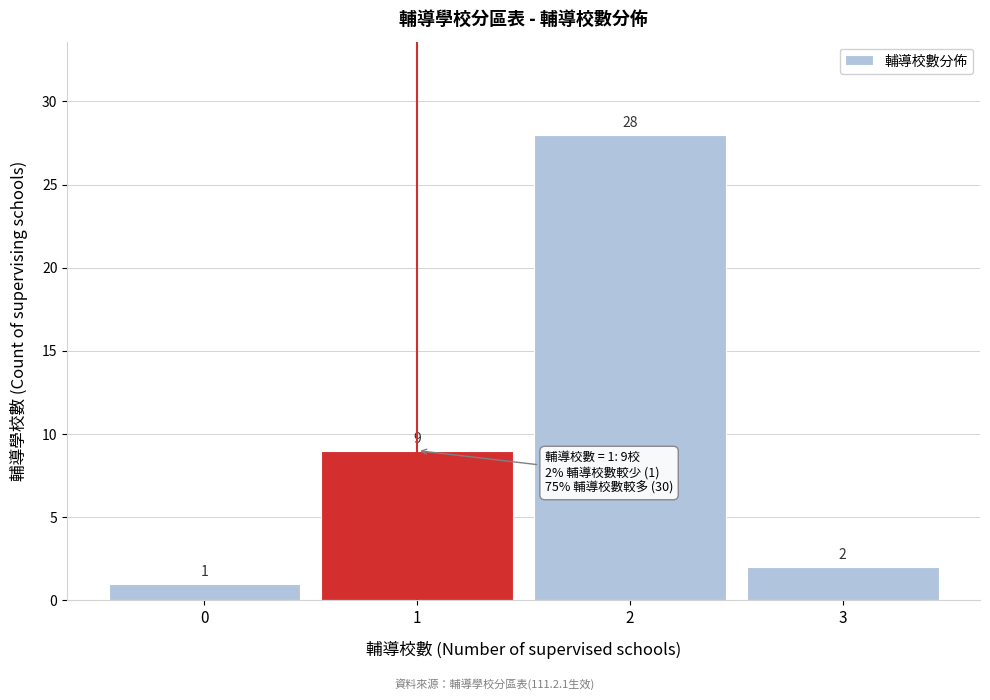

Reading left to right, transcribe this chart: for each bar, give the range it covers on the x-axis and its height.

-0.5 to 0.5: 1
0.5 to 1.5: 9
1.5 to 2.5: 28
2.5 to 3.5: 2